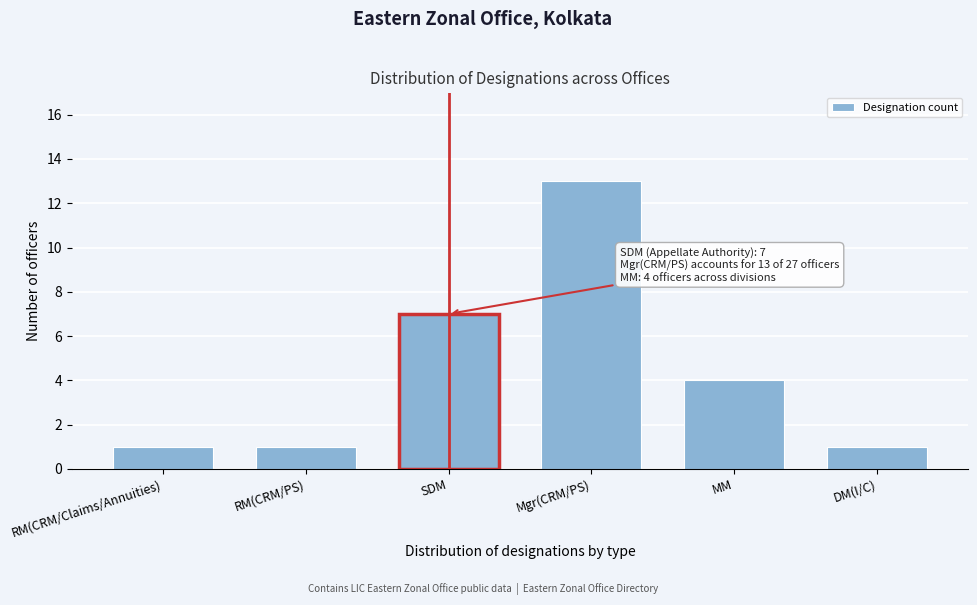

Reading left to right, list all the values displayed in this chart.

1	1	7	13	4	1